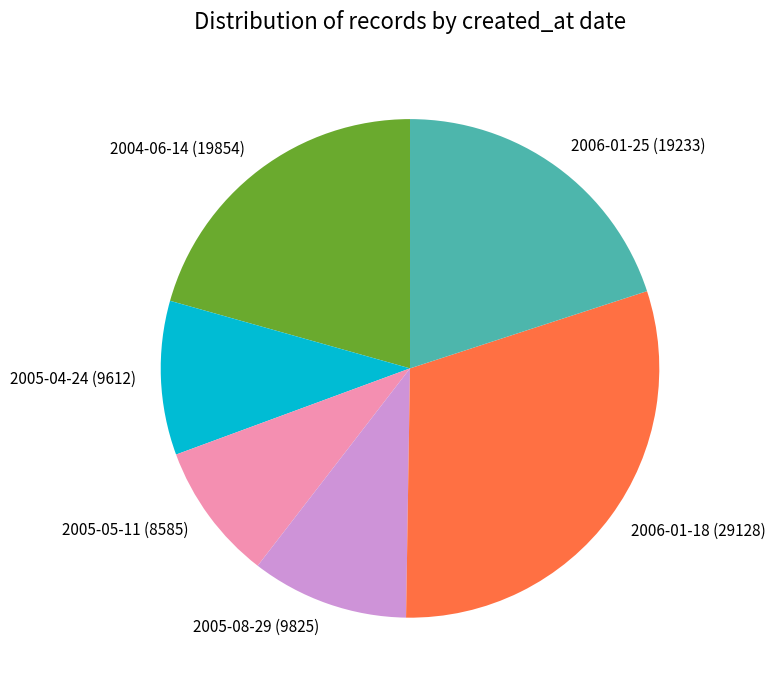

Between 2006-01-25 and 2006-01-18, which is larger?

2006-01-18